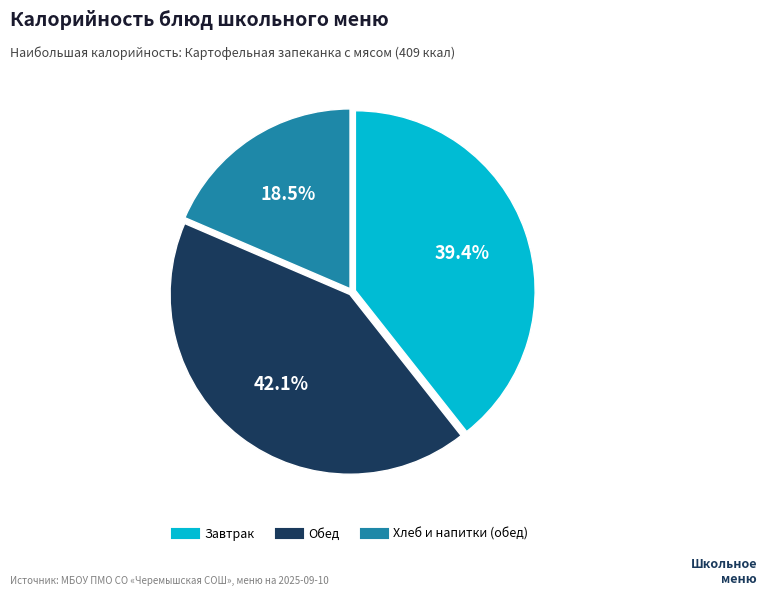

How many slices are in this pie chart?

3